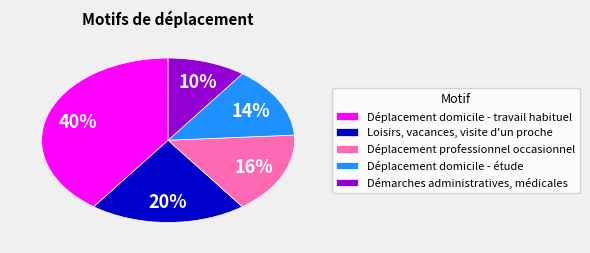

What percentage is the Loisirs, vacances, visite d'un proche slice, to the nearest percent?

20%